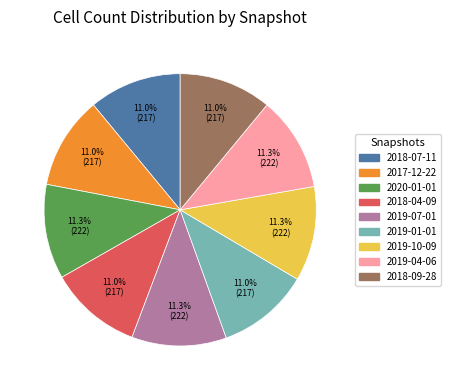

To the nearest percent, what percentage of the pie is 2017-12-22?

11%